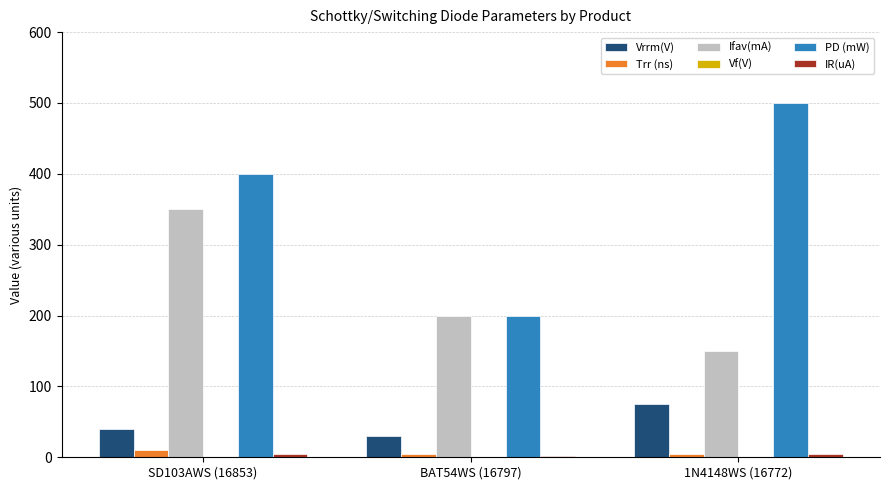

At which category is the sum across all series the highest?

SD103AWS (16853)